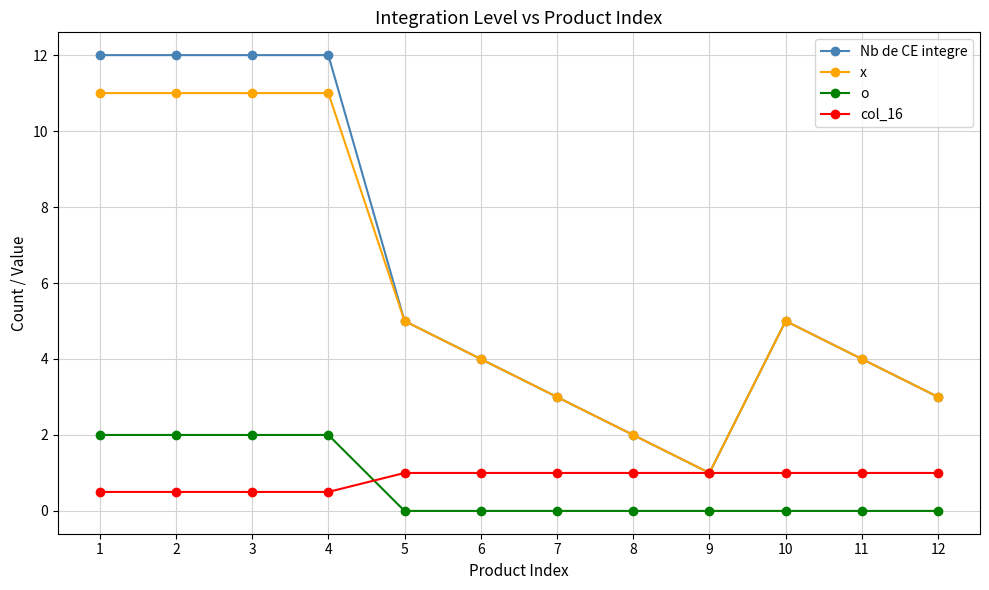

What is the spread (max minus min) of values at 7?

3.0